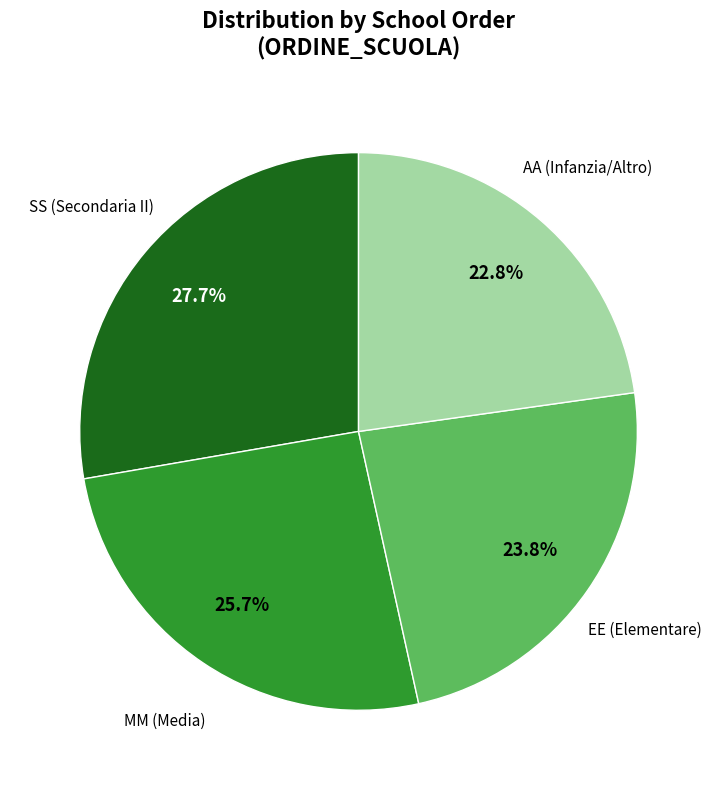

Does any single category account for the majority?

No